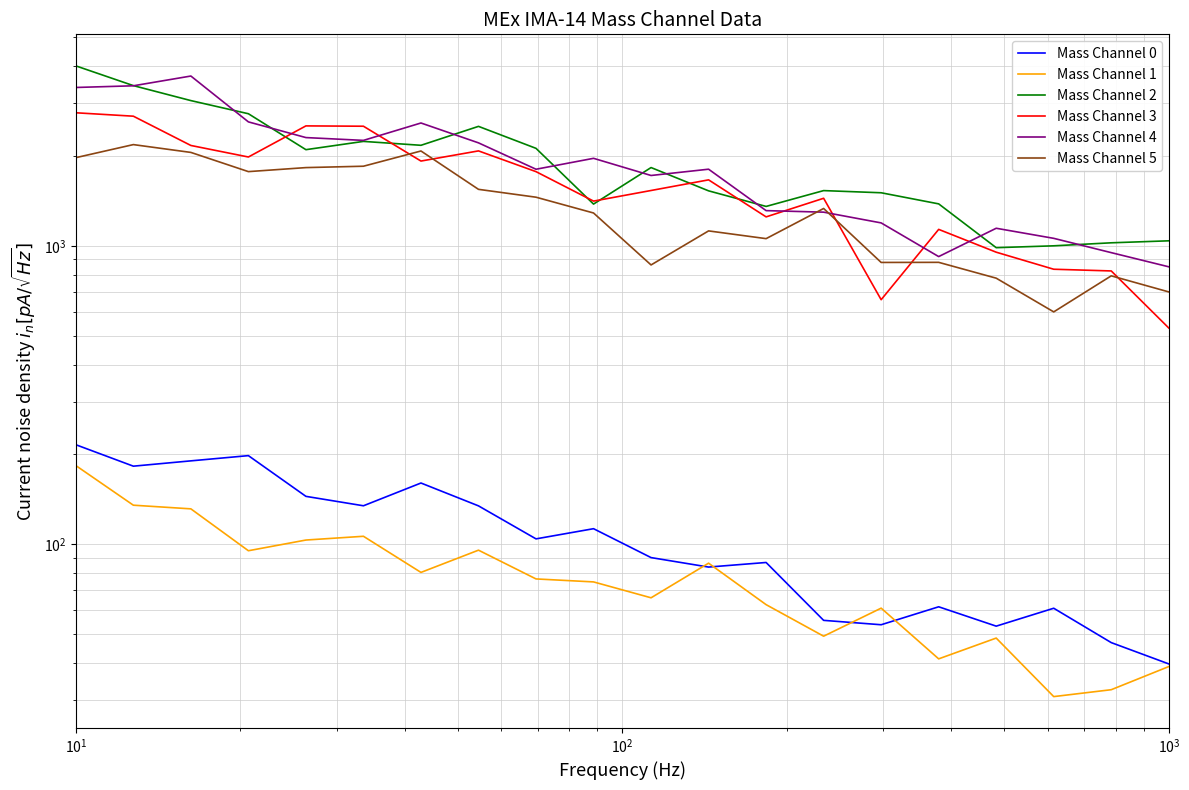

What is the total value across all series at $\mathdefault{10^{0}}$?

12564.7